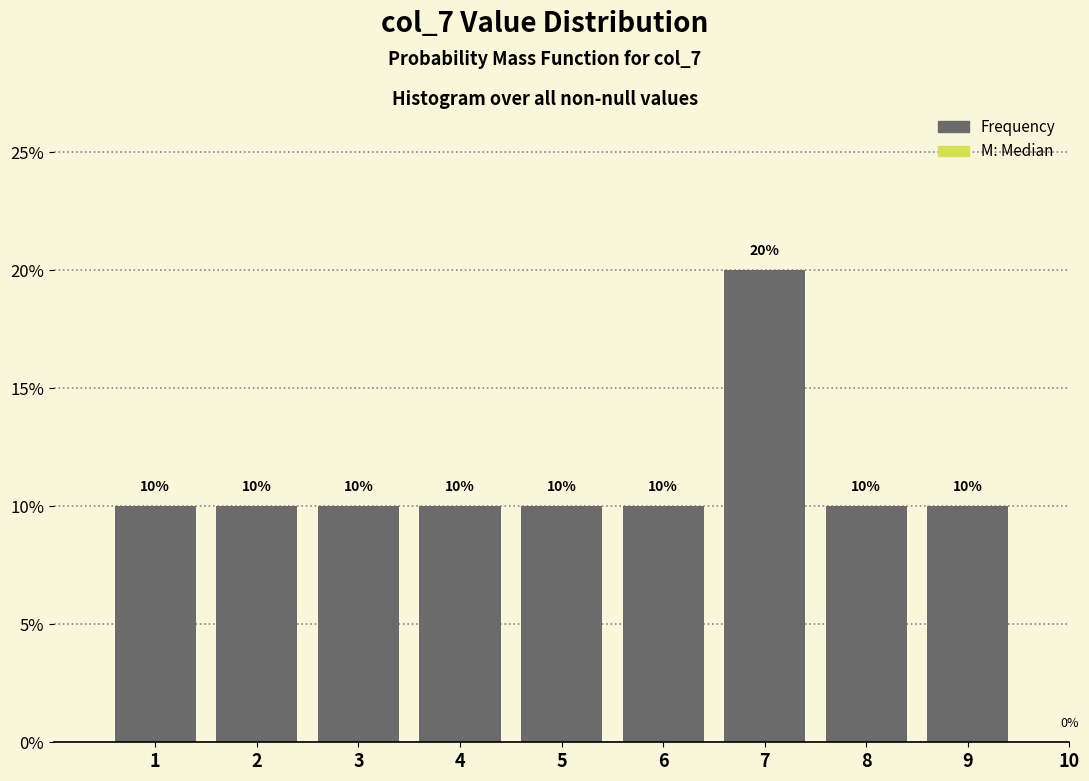

Reading left to right, transcribe all the data shown in this chart.

1=10	2=10	3=10	4=10	5=10	6=10	7=20	8=10	9=10	10=0